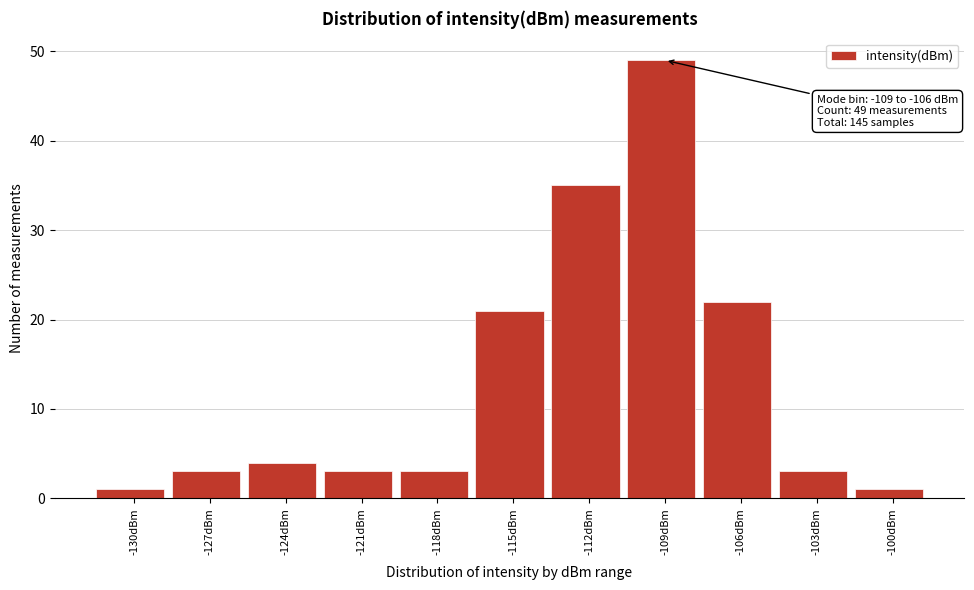

Reading left to right, what are all the values shown in this chart?

1	3	4	3	3	21	35	49	22	3	1